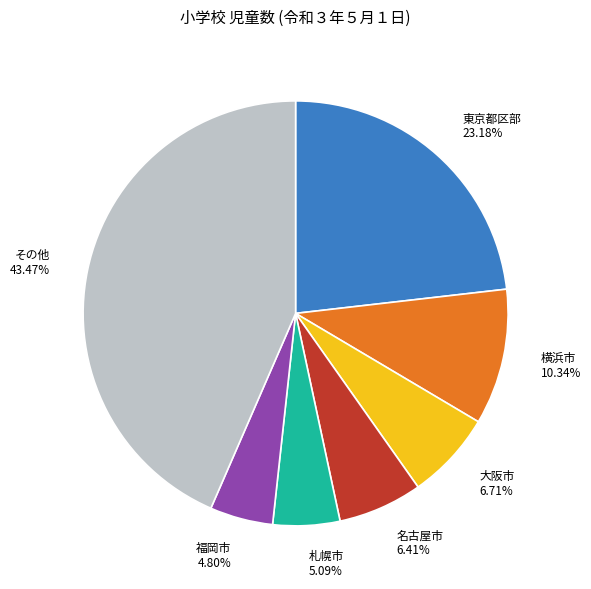

Does その他 43.47% account for over 50% of the chart?

No